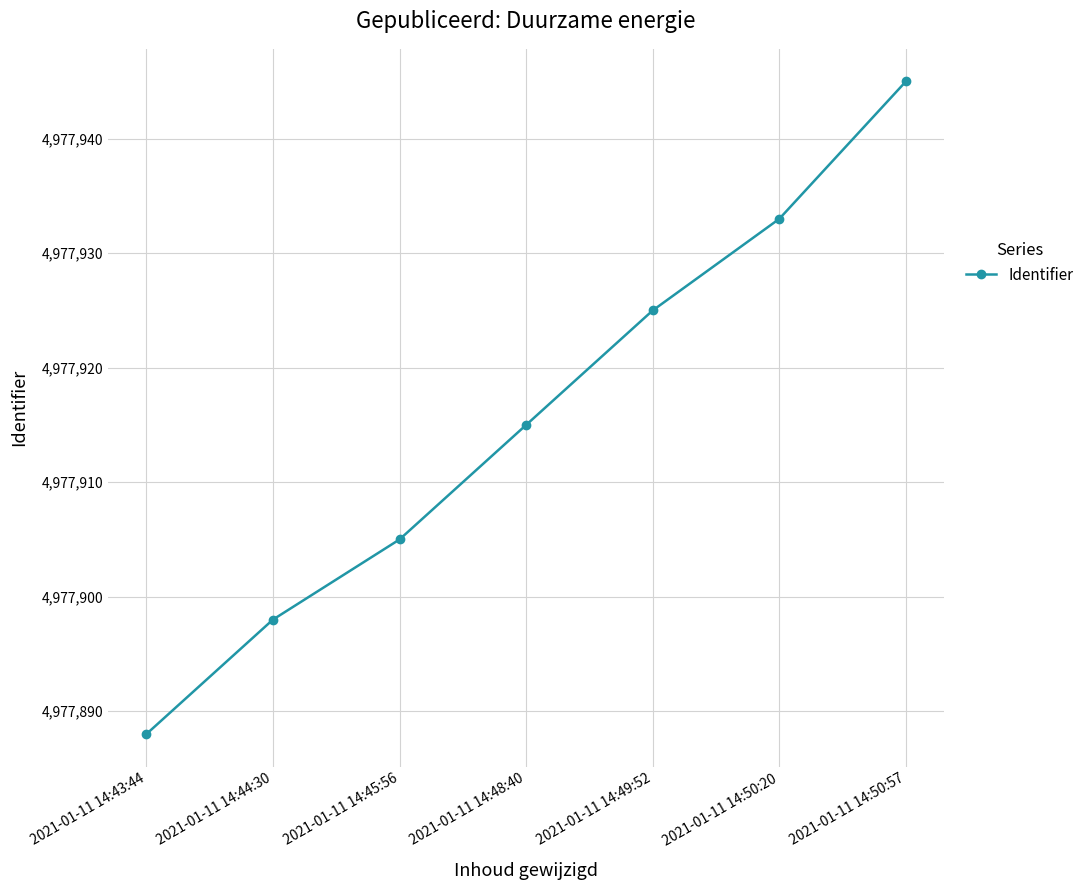

Approximately how many times larger is the value at 2021-01-11 14:50:57 compared to 2021-01-11 14:45:56?

1.0